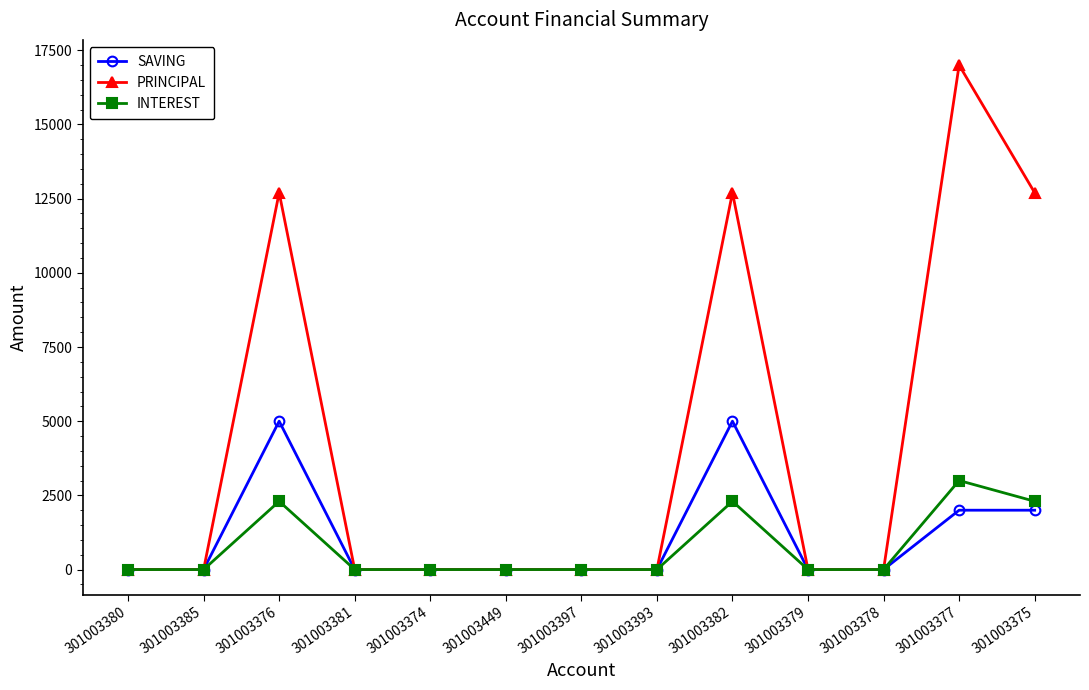

Count the number of categories in the chart.

13